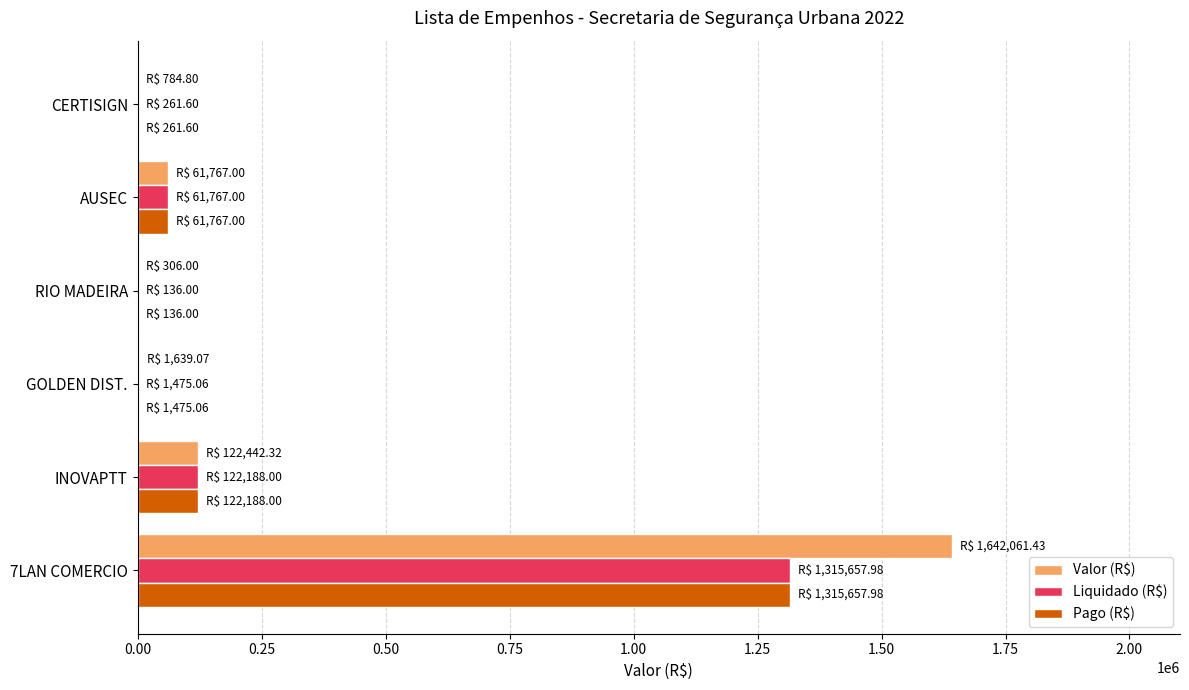

At which label is Pago (R$) closest to 657896?

INOVAPTT